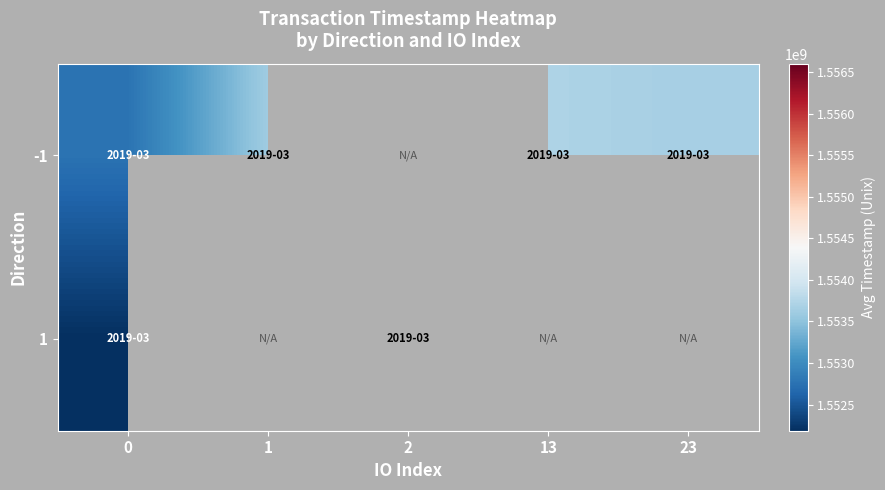

What is the highest value of the -1 series?

1553711283.0